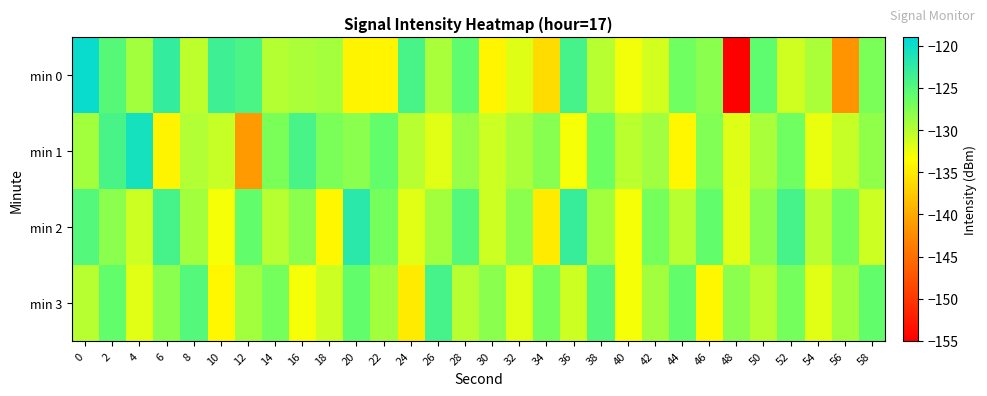

Reading left to right, transcribe all the data shown in this chart.

min 0: 0=-119.8	2=-125.2	4=-129.0	6=-122.8	8=-130.4	10=-123.4	12=-124.3	14=-129.9	16=-129.4	18=-129.2	20=-134.2	22=-134.2	24=-124.1	26=-129.3	28=-125.7	30=-134.1	32=-131.9	34=-136.0	36=-124.0	38=-130.0	40=-132.9	42=-131.3	44=-126.6	46=-128.0	48=-154.9	50=-125.7	52=-131.2	54=-129.4	56=-141.9	58=-127.2
min 1: 0=-129.1	2=-124.2	4=-120.6	6=-134.2	8=-129.7	10=-130.8	12=-141.3	14=-127.2	16=-124.2	18=-127.2	20=-128.0	22=-126.0	24=-130.0	26=-132.0	28=-128.5	30=-131.0	32=-129.5	34=-127.8	36=-133.0	38=-126.5	40=-130.2	42=-128.9	44=-134.0	46=-127.5	48=-131.8	50=-129.3	52=-126.7	54=-132.5	56=-130.8	58=-128.2
min 2: 0=-125.0	2=-128.0	4=-131.0	6=-124.0	8=-129.0	10=-133.0	12=-126.0	14=-130.0	16=-128.0	18=-134.0	20=-122.0	22=-127.0	24=-132.0	26=-129.0	28=-125.0	30=-131.0	32=-128.0	34=-135.0	36=-123.0	38=-129.0	40=-133.0	42=-127.0	44=-130.0	46=-126.0	48=-132.0	50=-128.0	52=-124.0	54=-130.0	56=-127.0	58=-131.0
min 3: 0=-130.0	2=-126.0	4=-132.0	6=-128.0	8=-125.0	10=-134.0	12=-129.0	14=-127.0	16=-133.0	18=-131.0	20=-126.0	22=-129.0	24=-135.0	26=-124.0	28=-130.0	30=-128.0	32=-132.0	34=-127.0	36=-131.0	38=-125.0	40=-133.0	42=-129.0	44=-126.0	46=-134.0	48=-128.0	50=-130.0	52=-127.0	54=-132.0	56=-129.0	58=-126.0